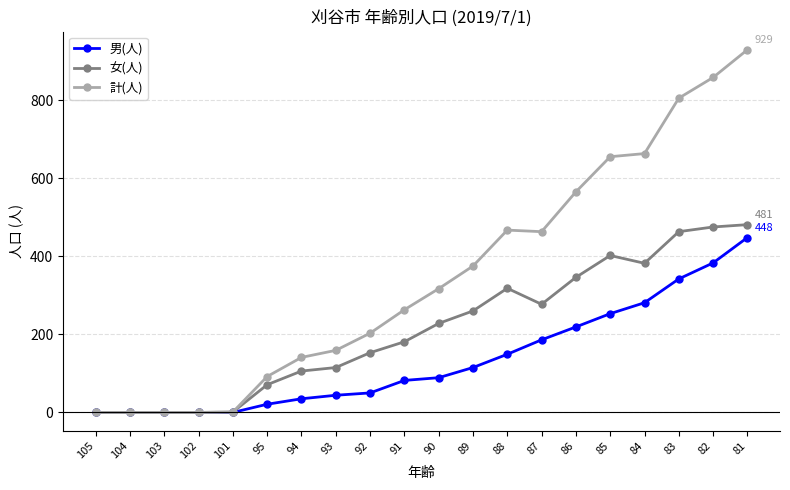

At which category is the sum across all series the highest?

81